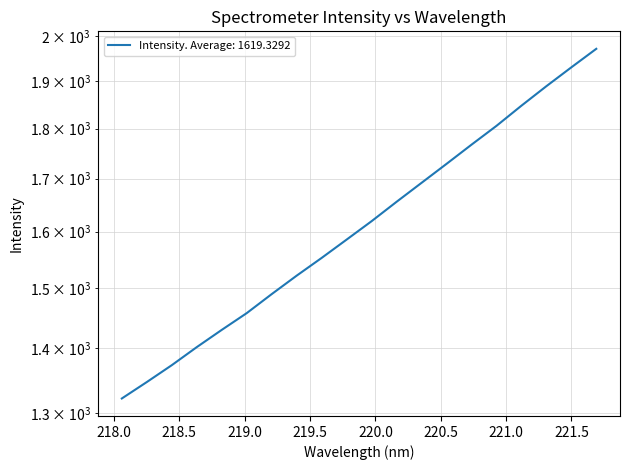

True or false: there are more than 2 points higher than both neighbors.

False